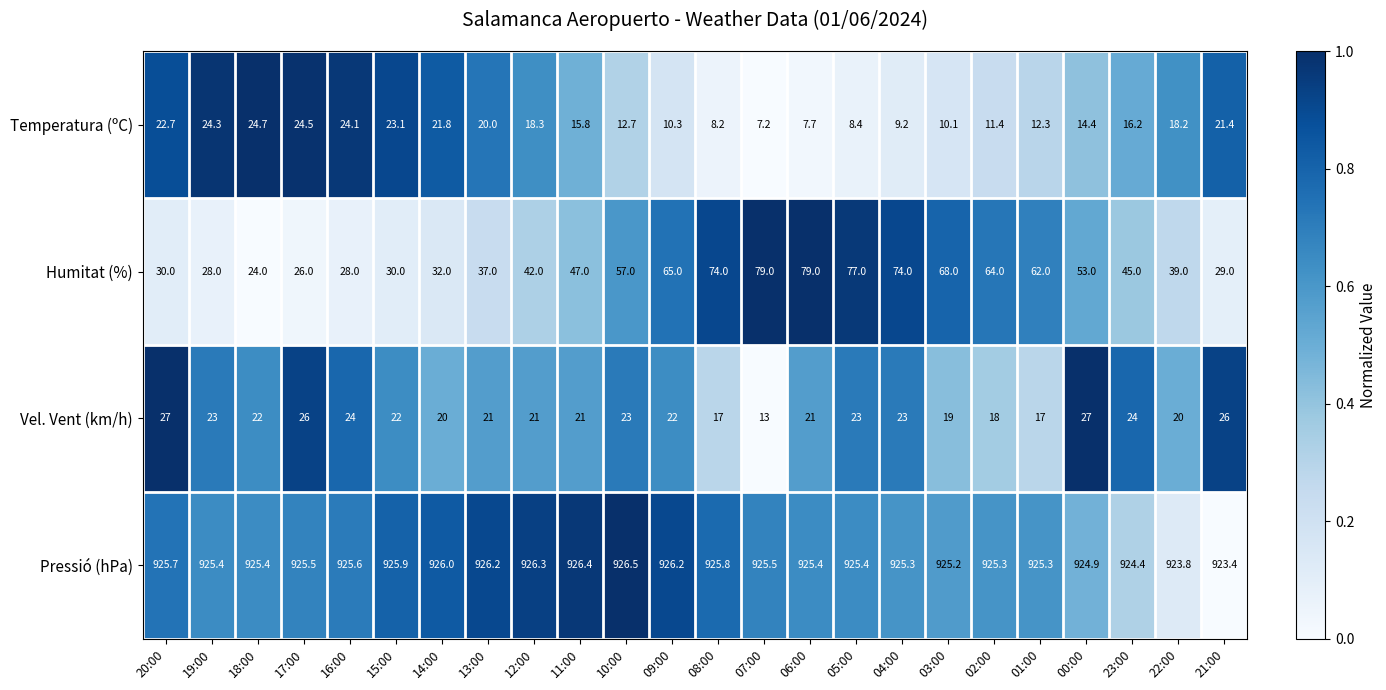

Where is Humitat (%) nearest to the value 51?

00:00